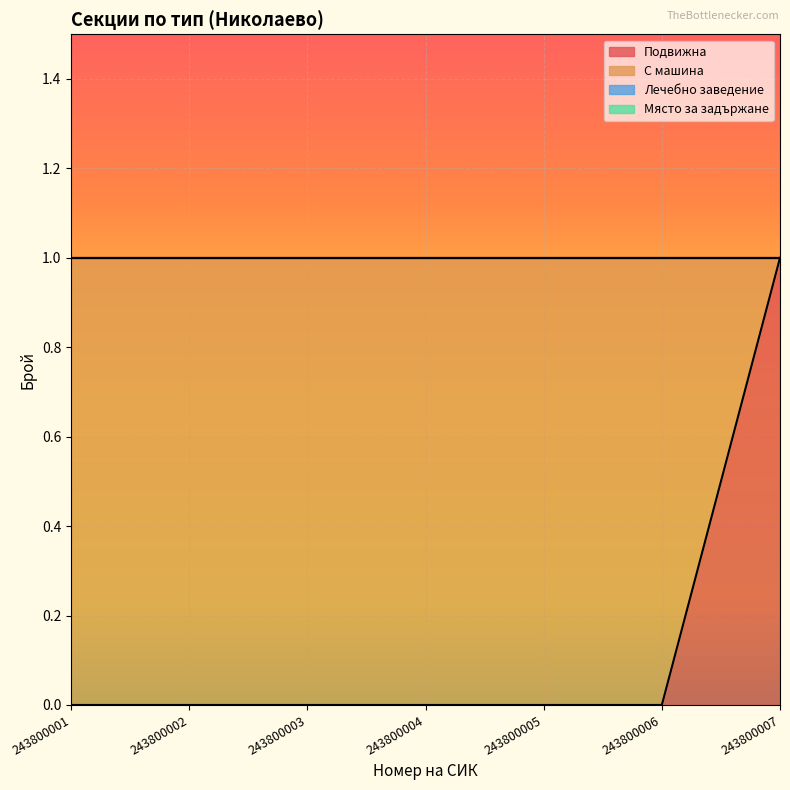

Which series has the largest range (max minus min)?

Подвижна